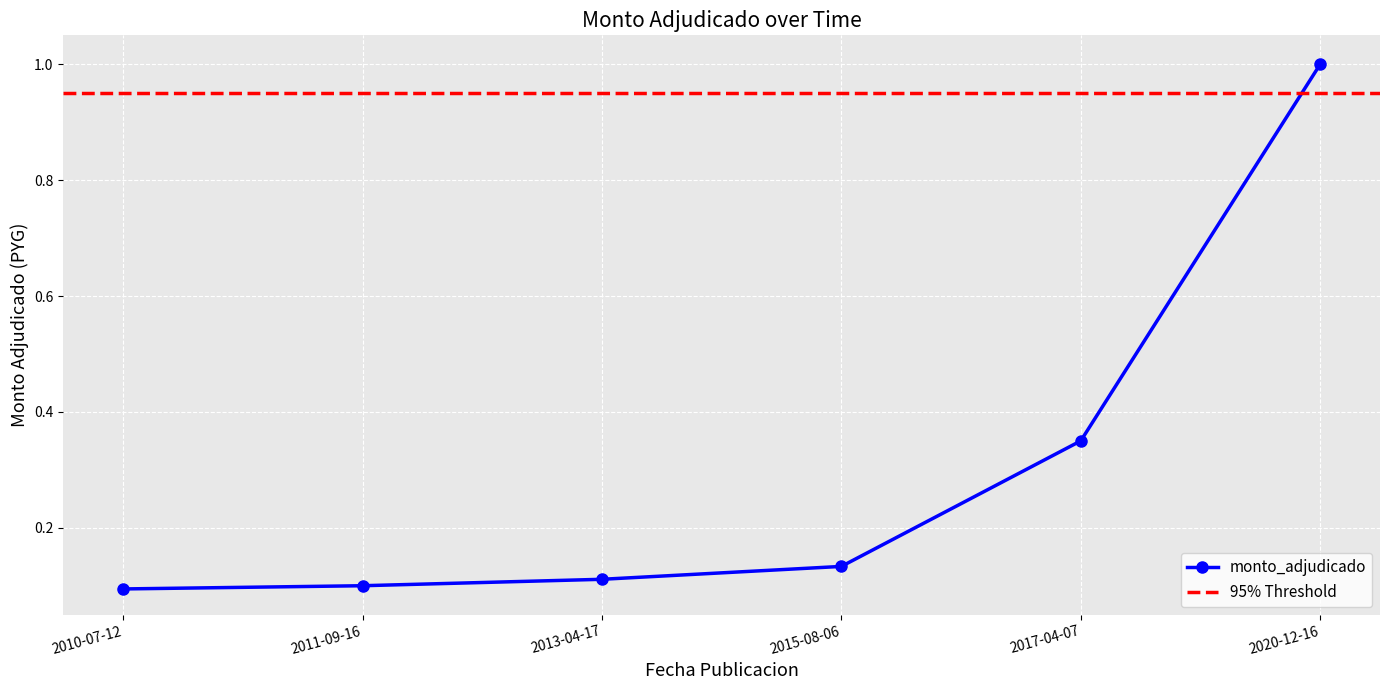

Which label corresponds to the smallest value in the chart?

2010-07-12